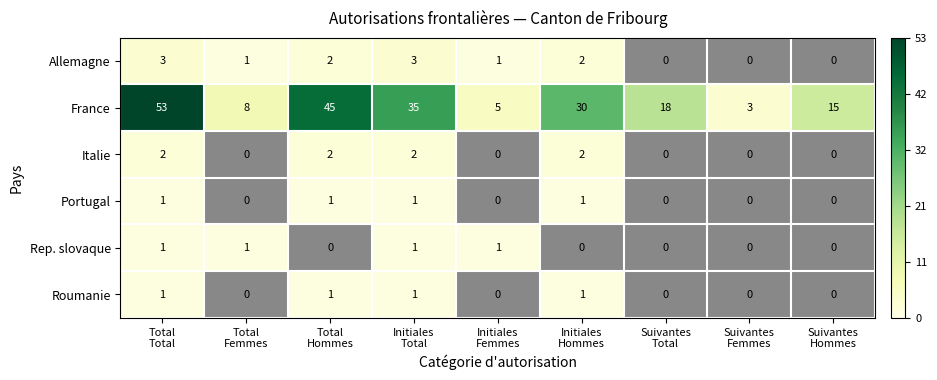

At which category is the sum across all series the highest?

Total
Total